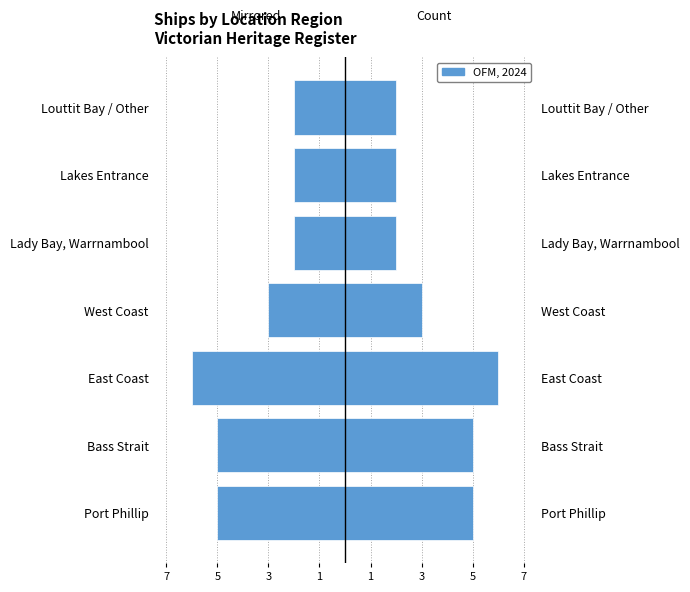

Reading left to right, list all the values displayed in this chart.

Count (mirrored): -5	-5	-6	-3	-2	-2	-2
OFM, 2024: 5	5	6	3	2	2	2